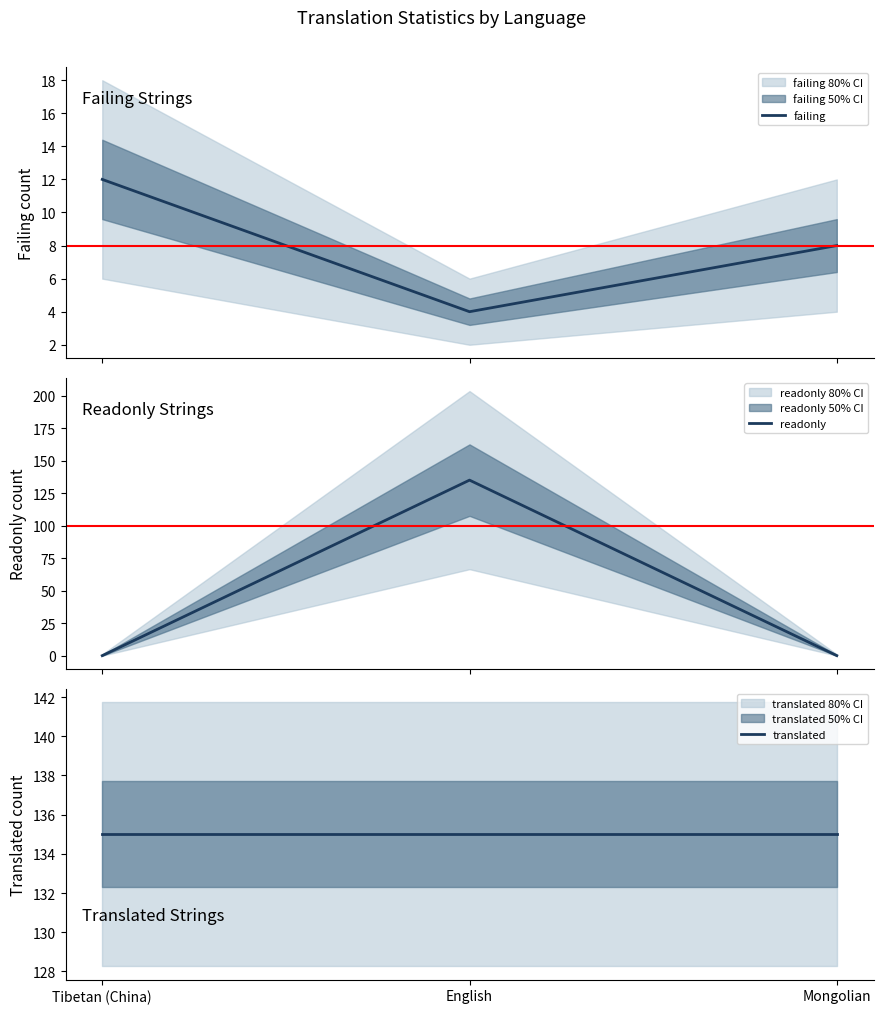

What is the total value across all series at English?

274